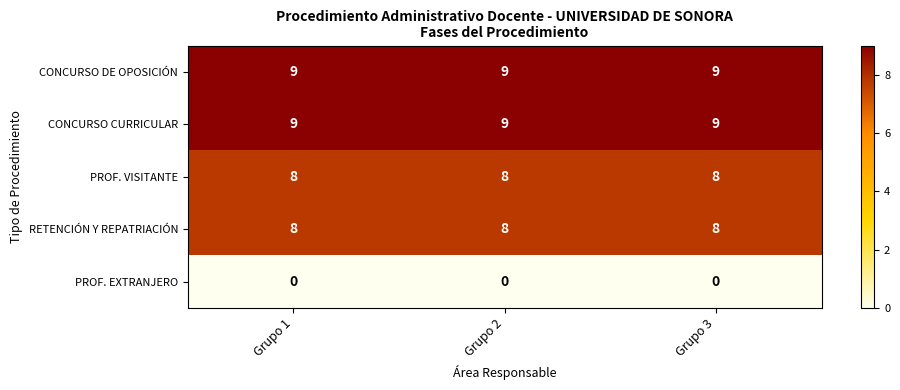

At how many categories does at least one series exceed 0?

3